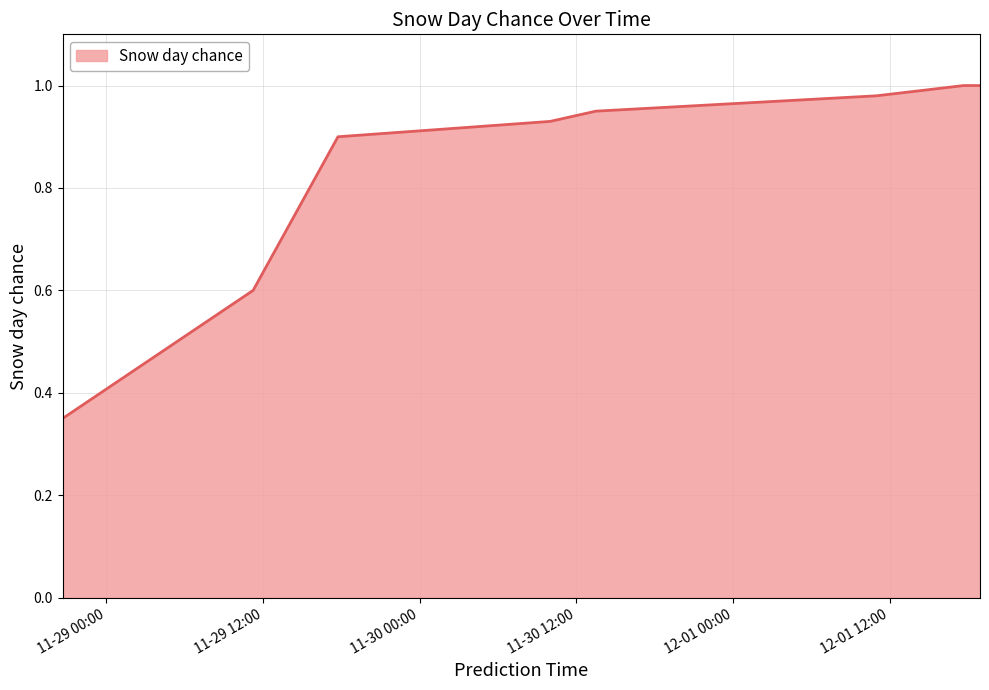

What is the average value?

0.8